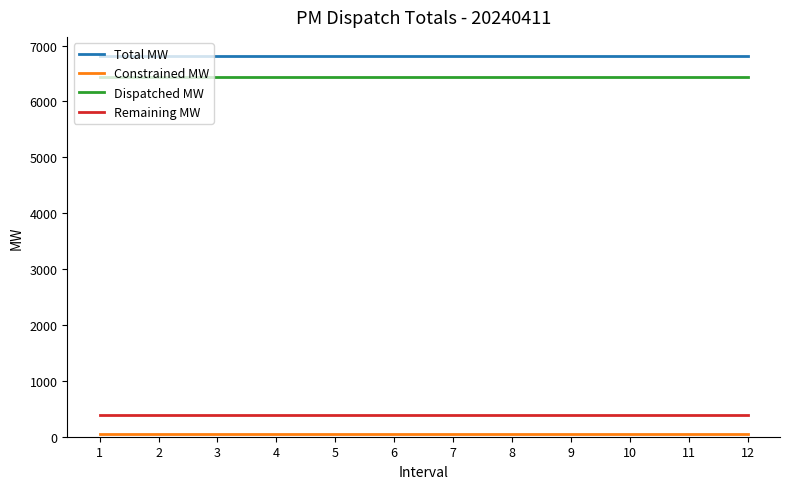

What is the difference between the highest and lowest values at 8?

6768.2